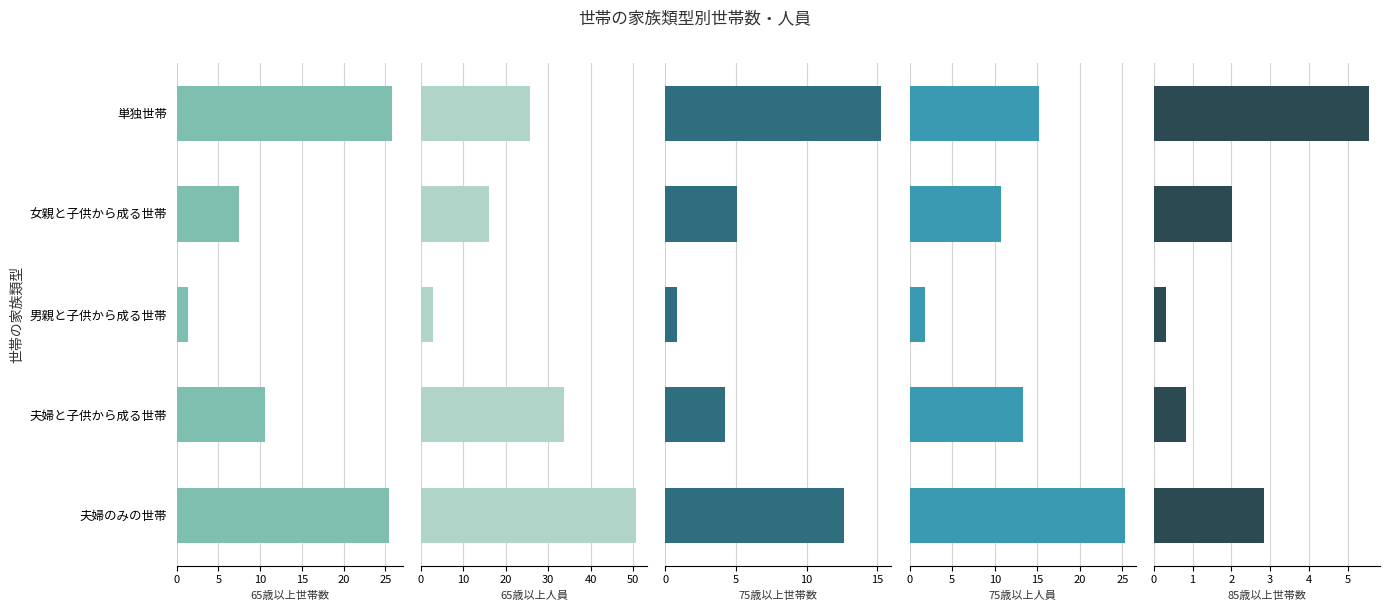

What are all the series names shown in the legend?

65歳以上世帯数, 65歳以上人員, 75歳以上世帯数, 75歳以上人員, 85歳以上世帯数